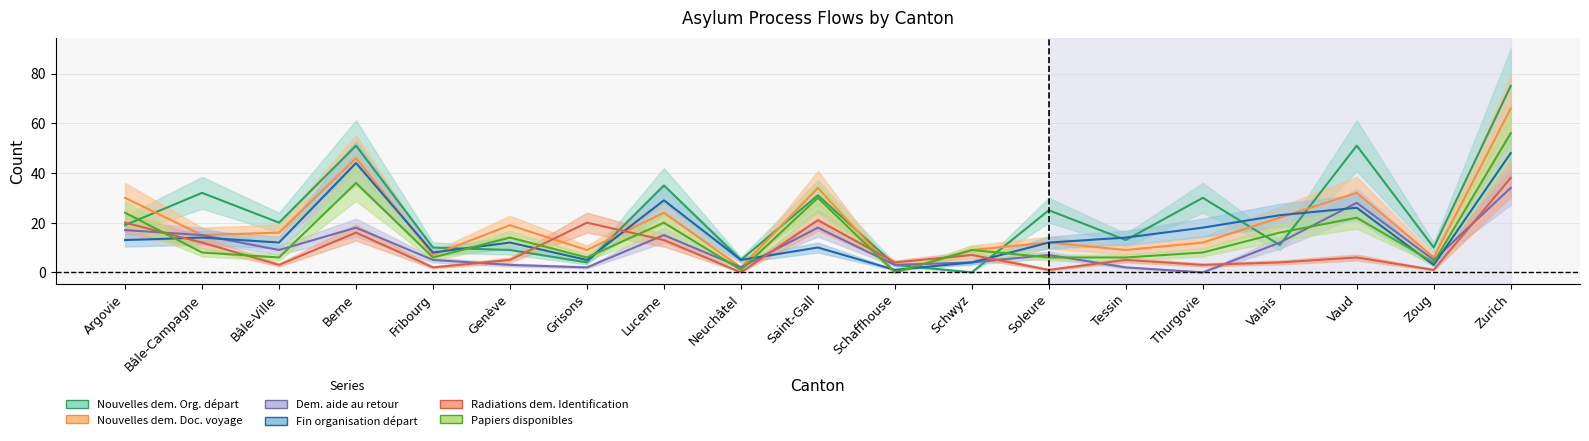

Which has a higher value, Tessin or Schaffhouse?

Tessin